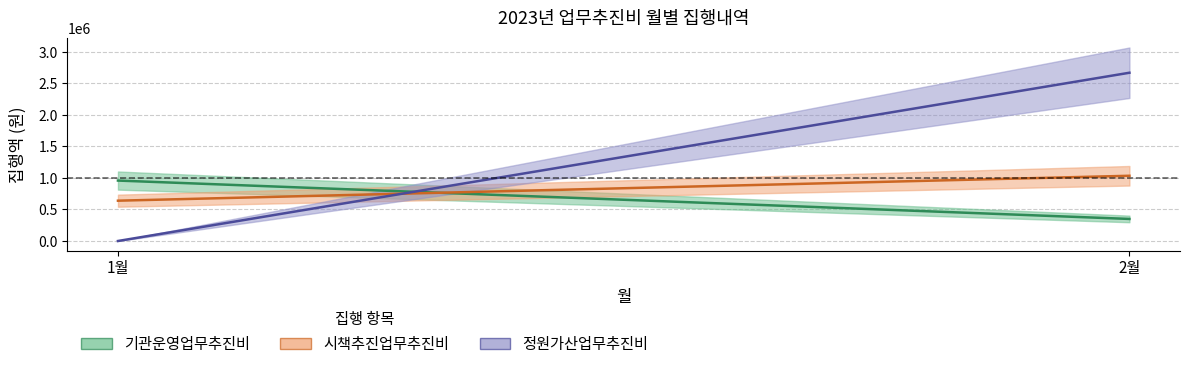

The value of 정원가산업무추진비 at 1 is 0. True or false?

True